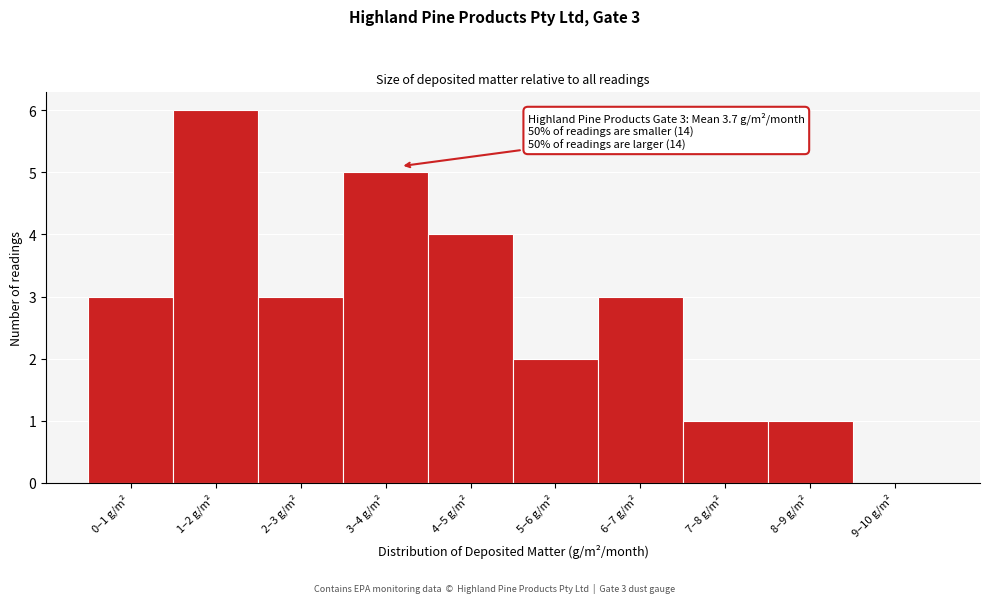

Reading right to left, extract all data points from this chart.

9–10 g/m²=0	8–9 g/m²=1	7–8 g/m²=1	6–7 g/m²=3	5–6 g/m²=2	4–5 g/m²=4	3–4 g/m²=5	2–3 g/m²=3	1–2 g/m²=6	0–1 g/m²=3